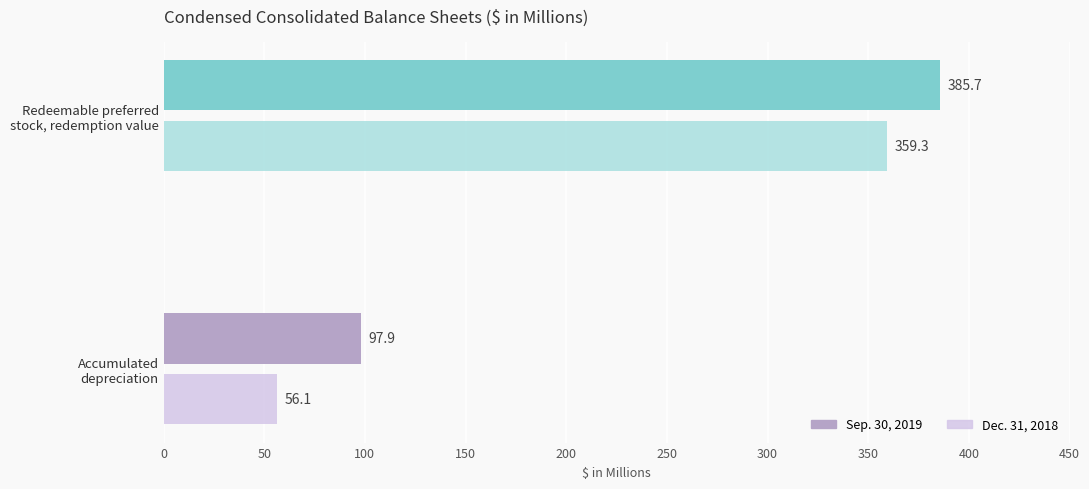

Rank the series by their average value, from lowest to highest.

Dec. 31, 2018, Sep. 30, 2019